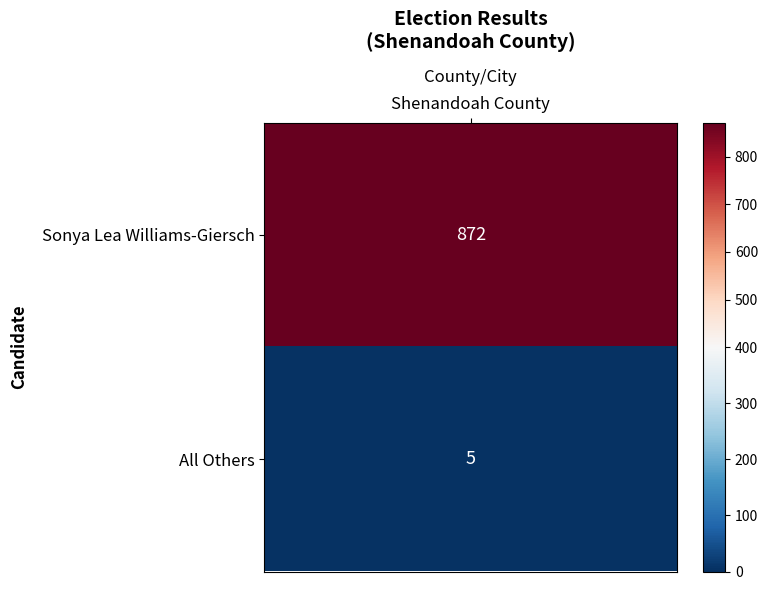

List the labels in order of value, largest first.

0, 1